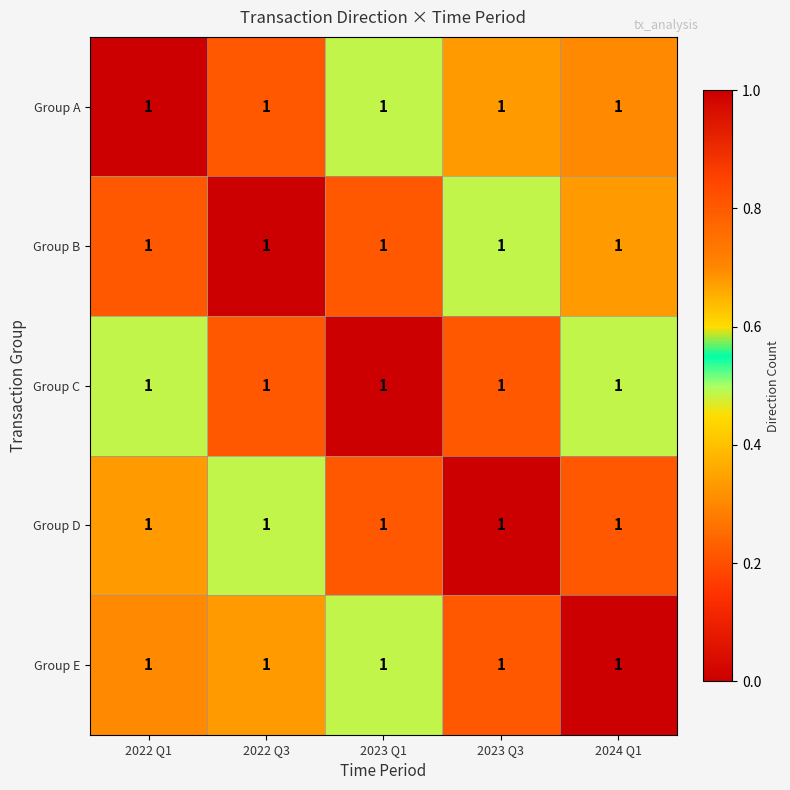

At which category does the chart reach its peak across all series?

2022 Q1